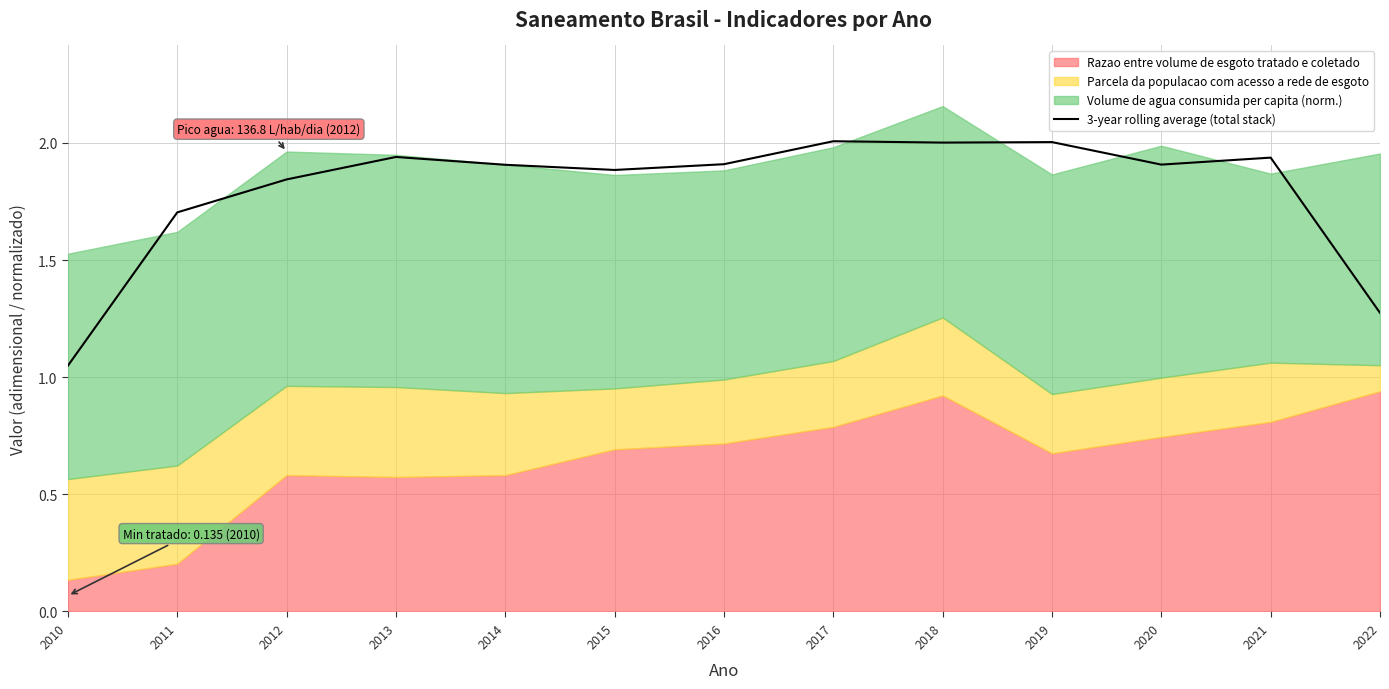

Does the chart have visible grid lines?

Yes